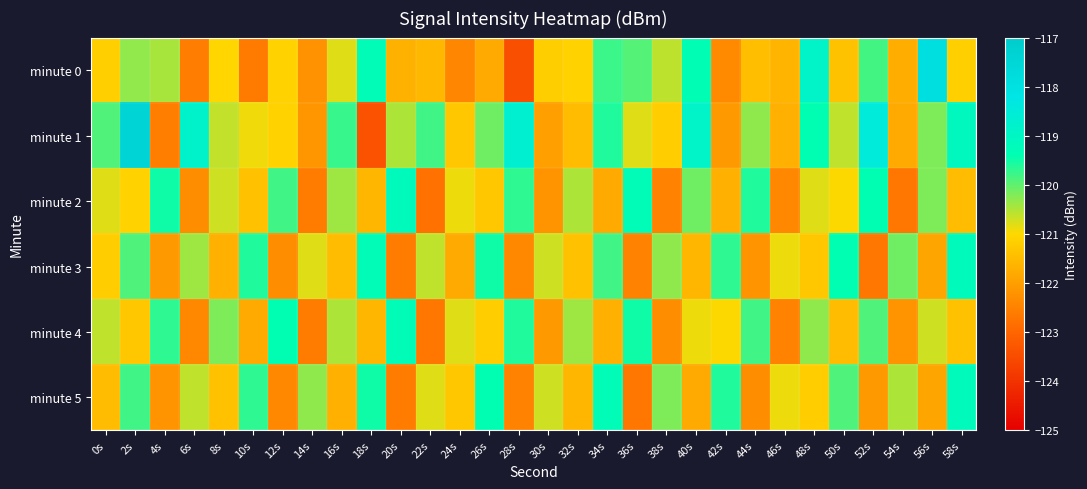

Which series has the largest range (max minus min)?

minute 1